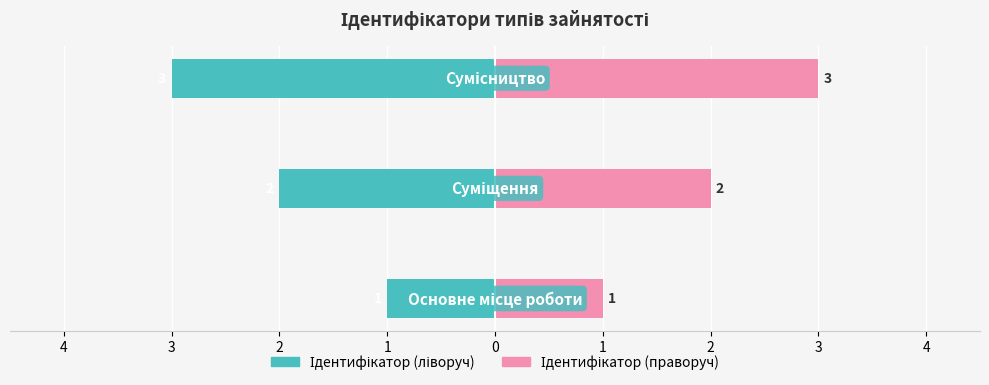

How many Ідентифікатор (ліворуч) values are between -3 and -1?

3